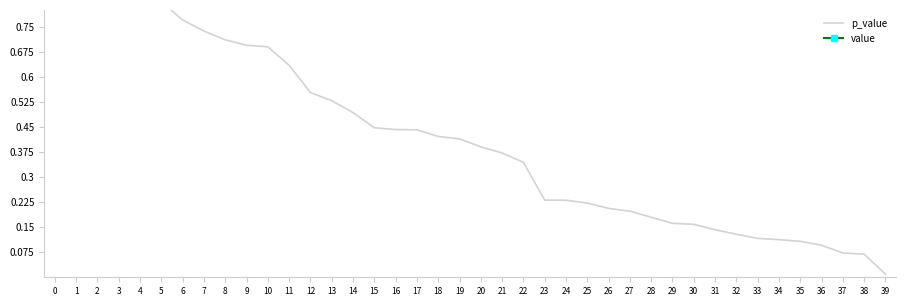

Count the number of categories in the chart.

40